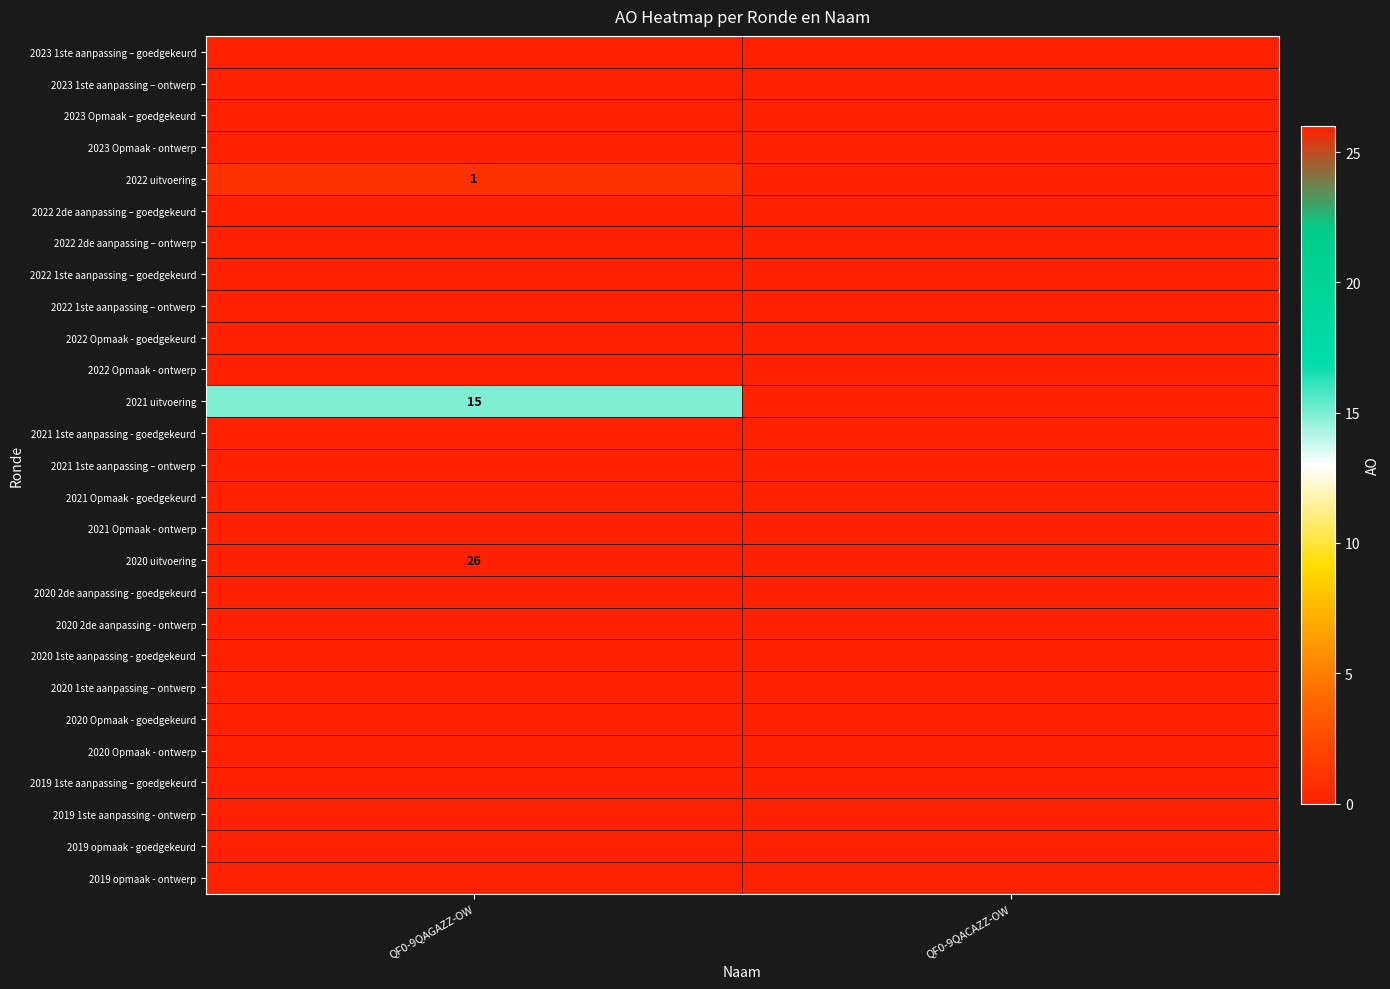

Is it true that 2021 uitvoering equals 25 at QF0-9QAGAZZ-OW?

False